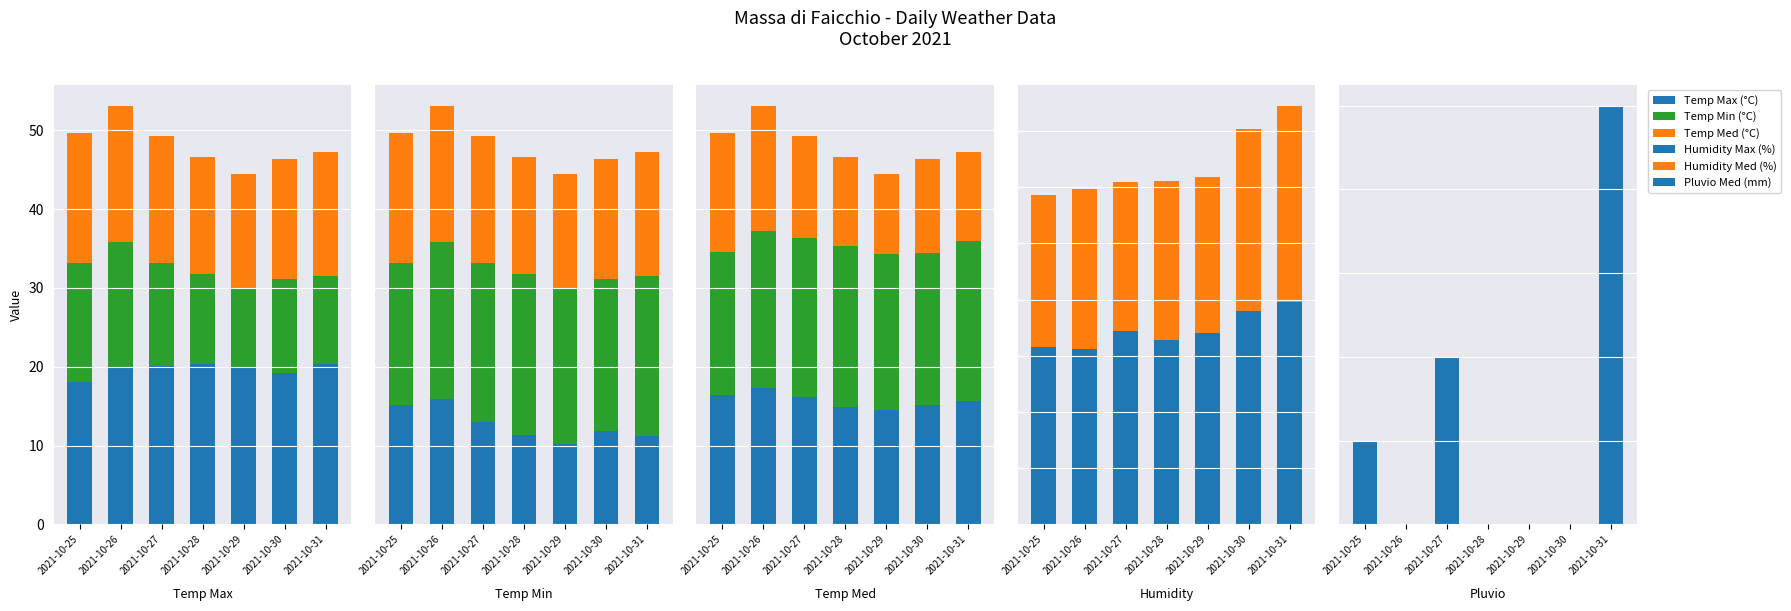

What are all the series names shown in the legend?

Temp Max (°C), Temp Min (°C), Temp Med (°C), Humidity Max (%), Humidity Med (%), Pluvio Med (mm)